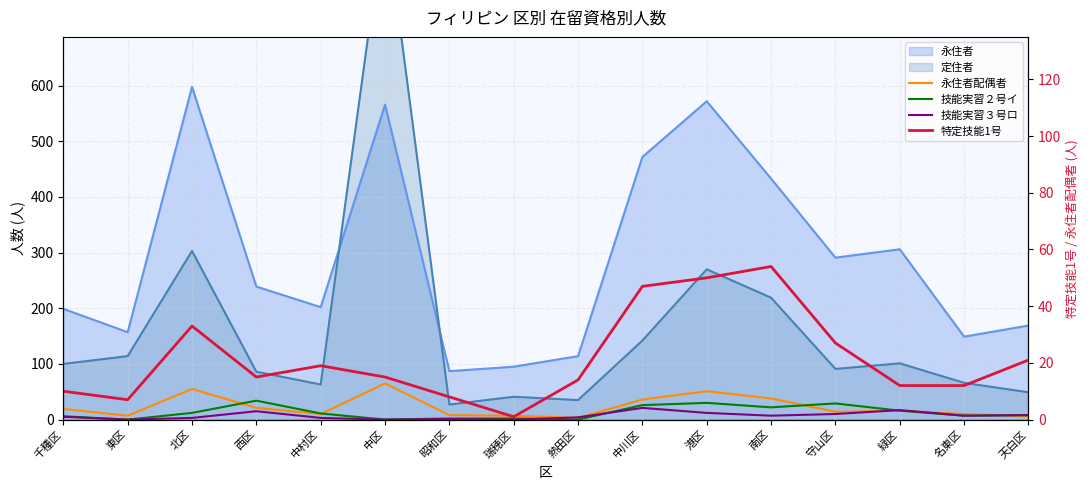

Which series has the largest total across all categories?

永住者配偶者